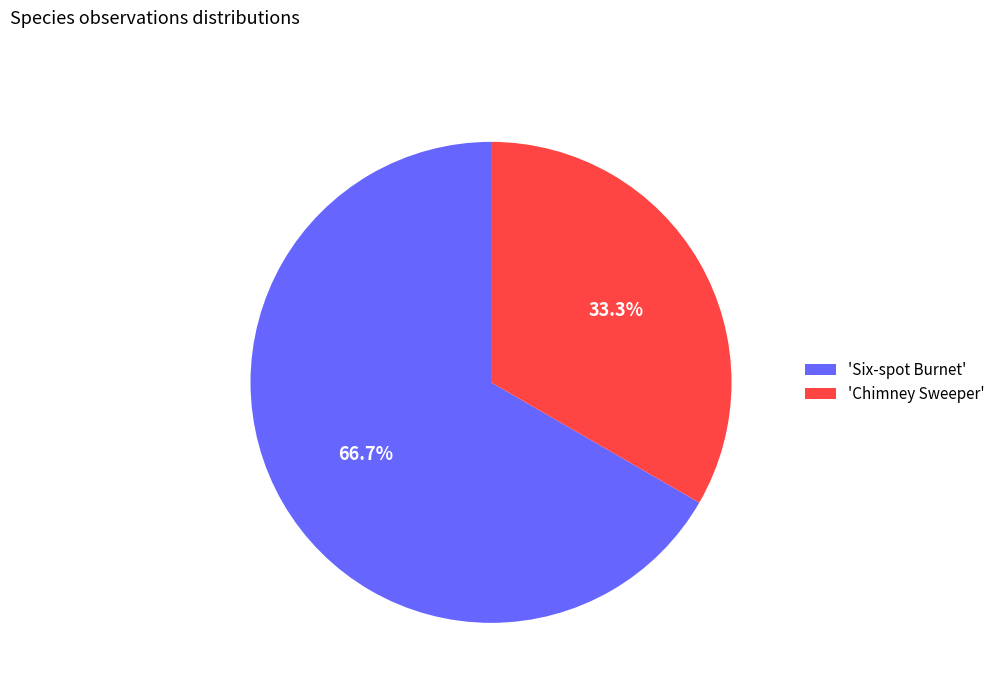

Which slice is the largest?

'Six-spot Burnet'